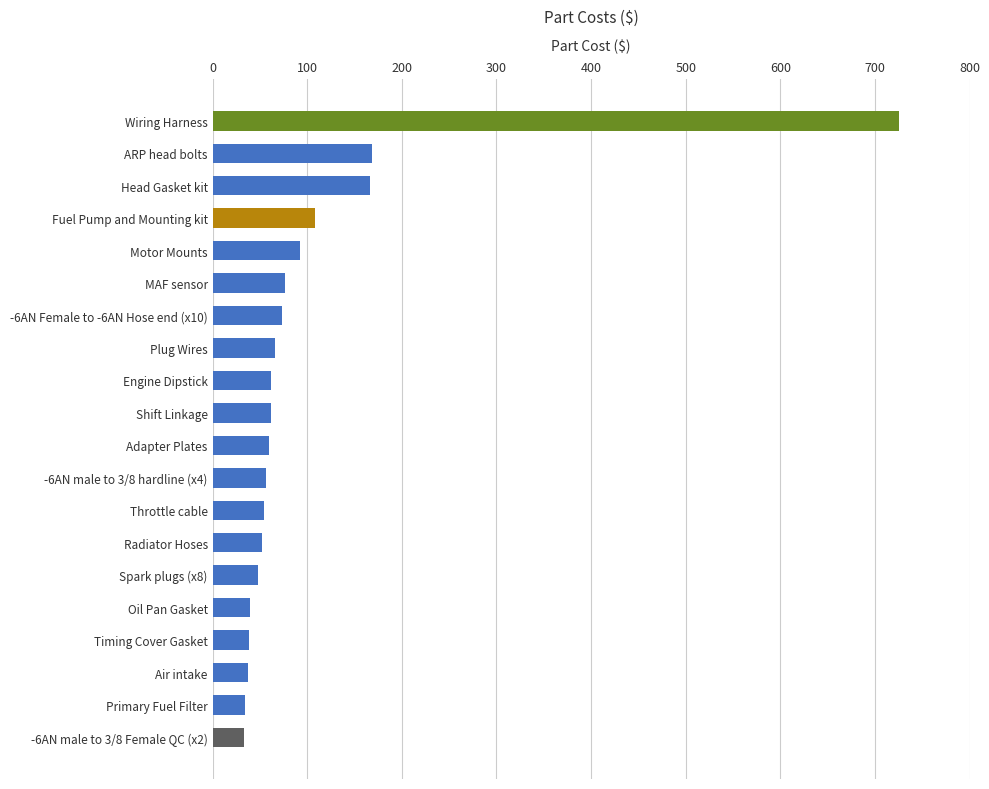

What is the difference between the second highest and second lowest values?

134.1